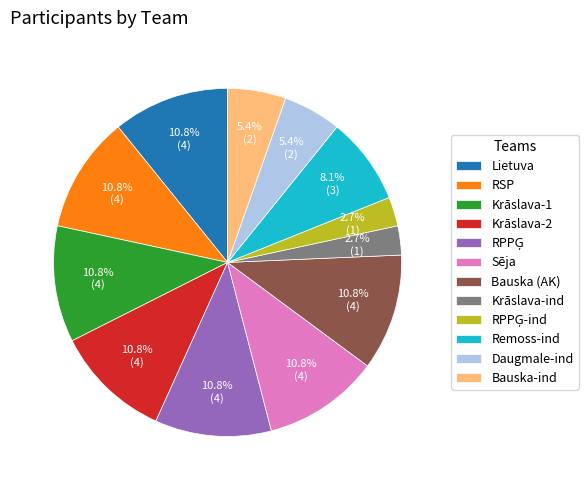

Does any single category account for the majority?

No